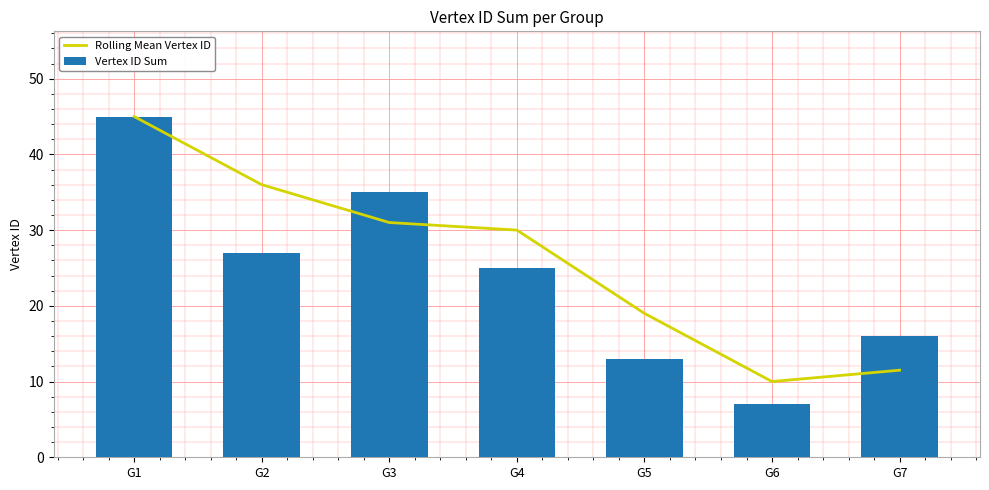

What is the minimum value for Vertex ID Sum?

7